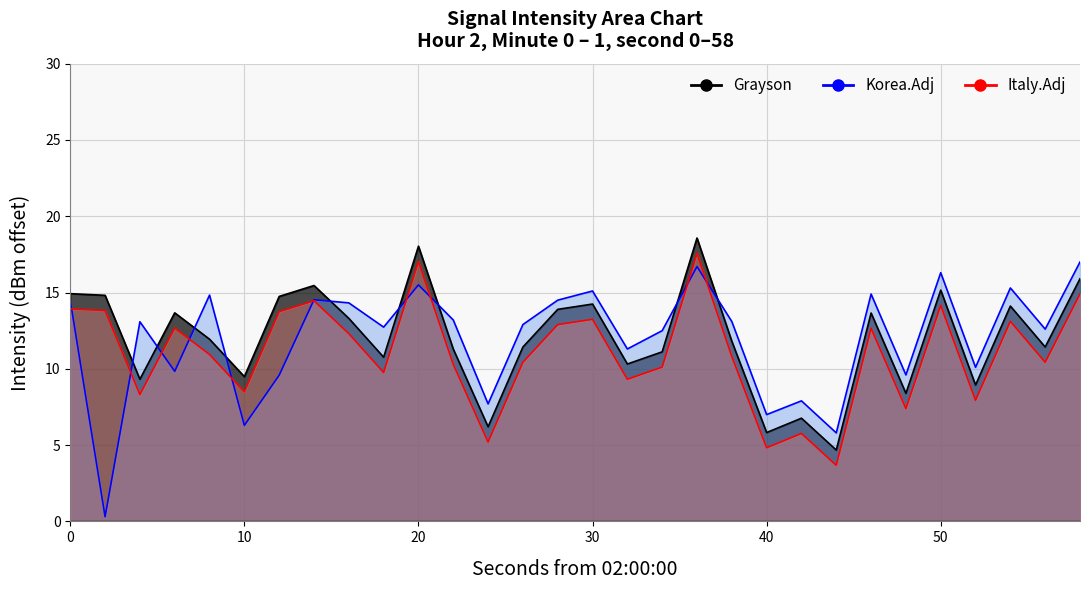

Which series has the largest range (max minus min)?

Korea.Adj